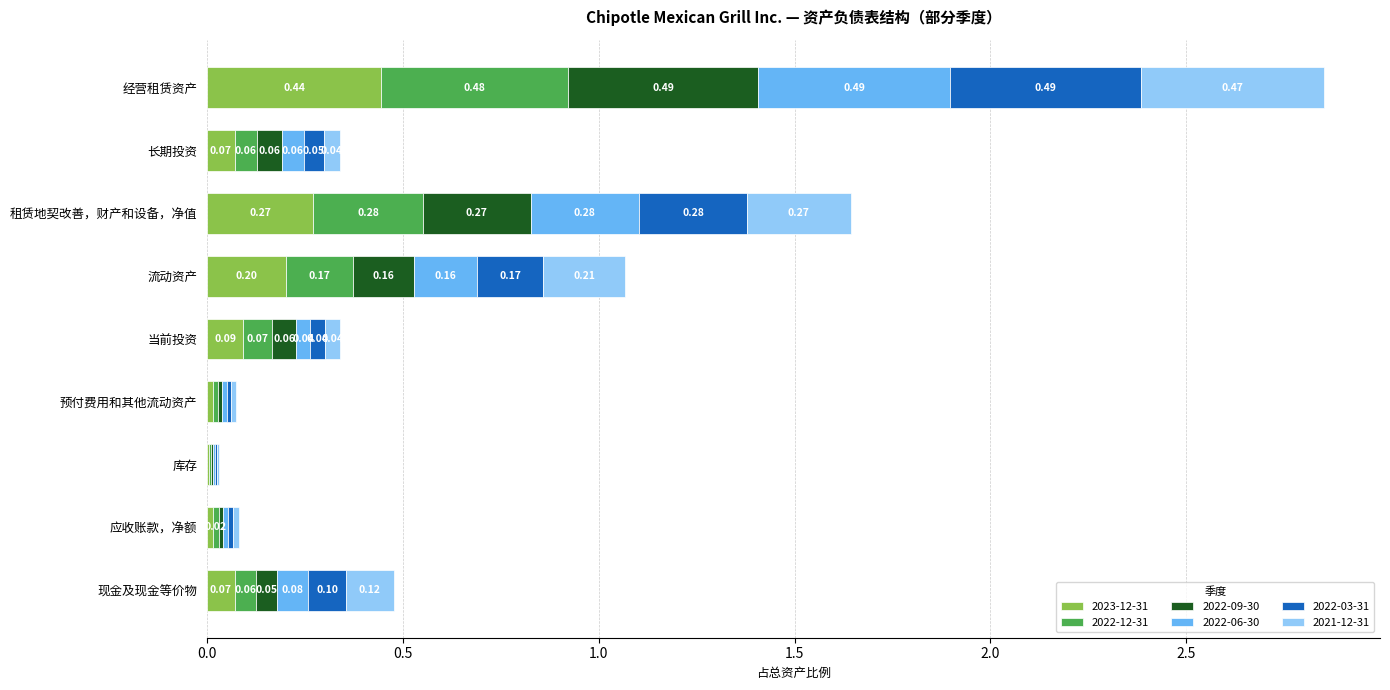

Which category has the highest value in the 2023-12-31 series?

经营租赁资产